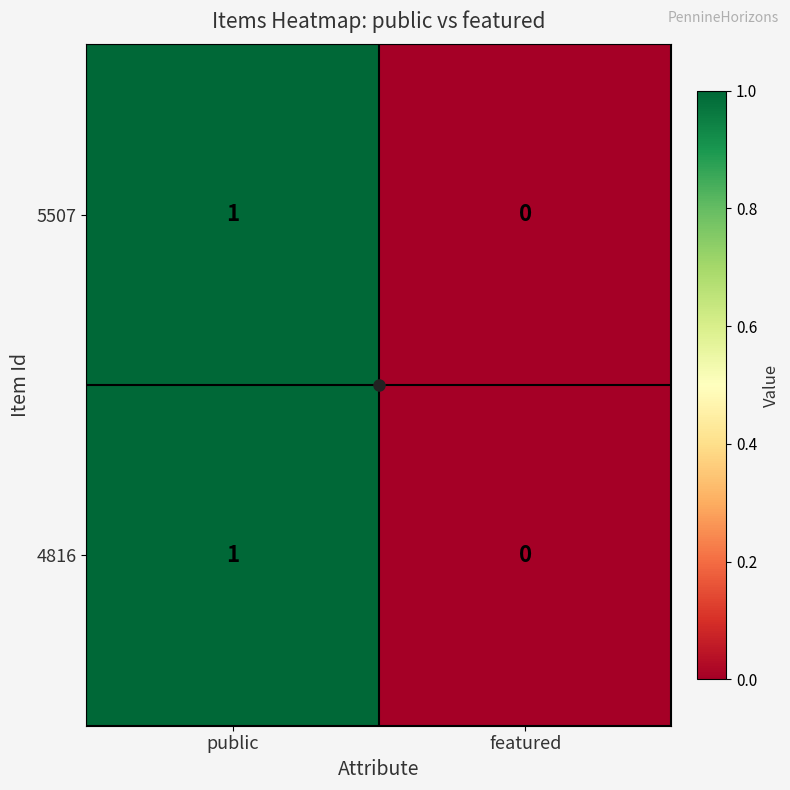

Is it true that 4816 equals 0 at featured?

True